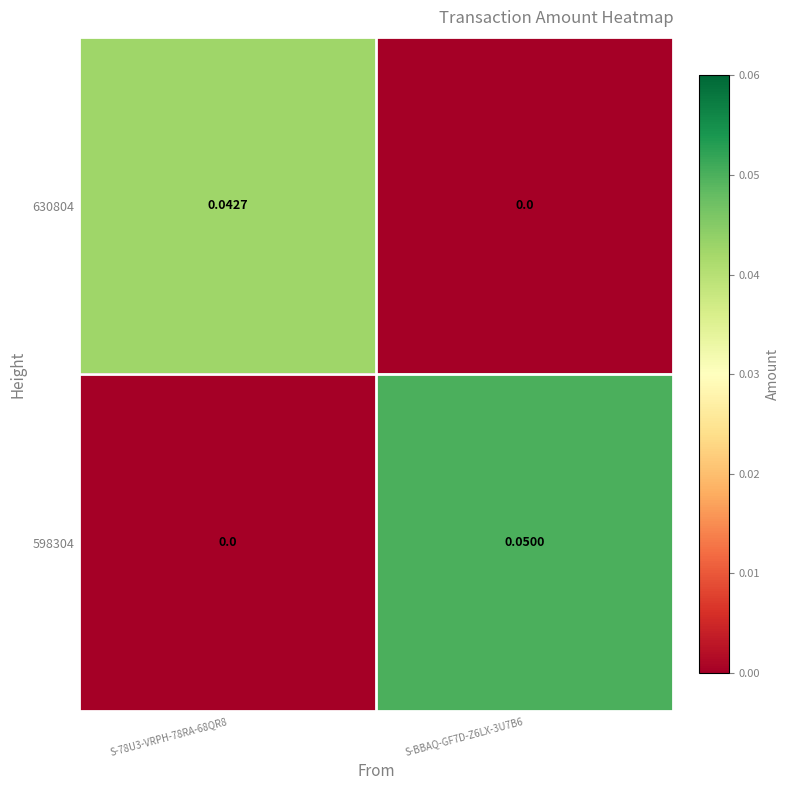

Is the value of 630804 at S-78U3-VRPH-78RA-68QR8 greater than the value of 598304 at S-BBAQ-GF7D-Z6LX-3U7B6?

No